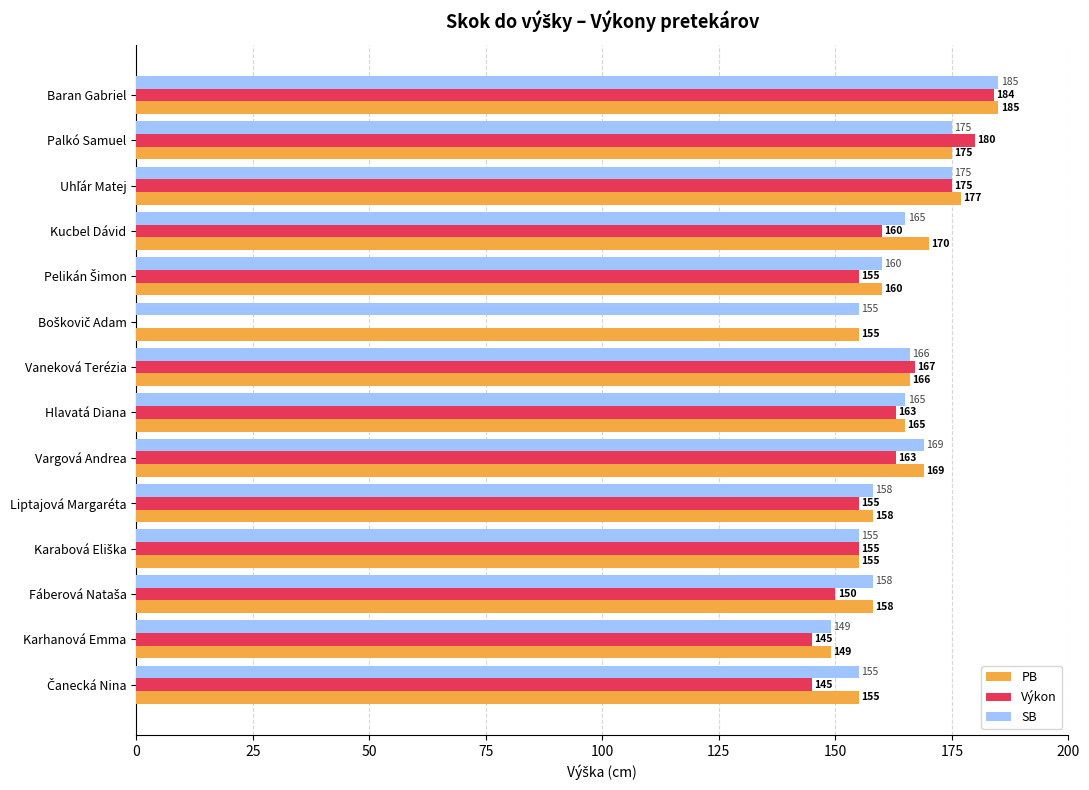

Is the value of PB at Karhanová Emma greater than the value of SB at Palkó Samuel?

No